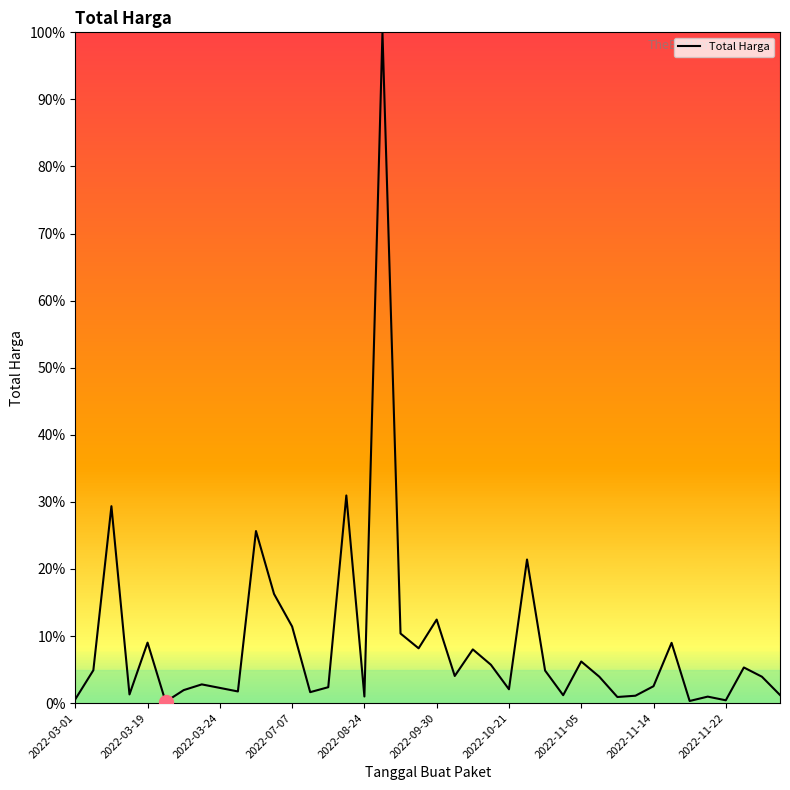

How many lines are shown in the chart?

1